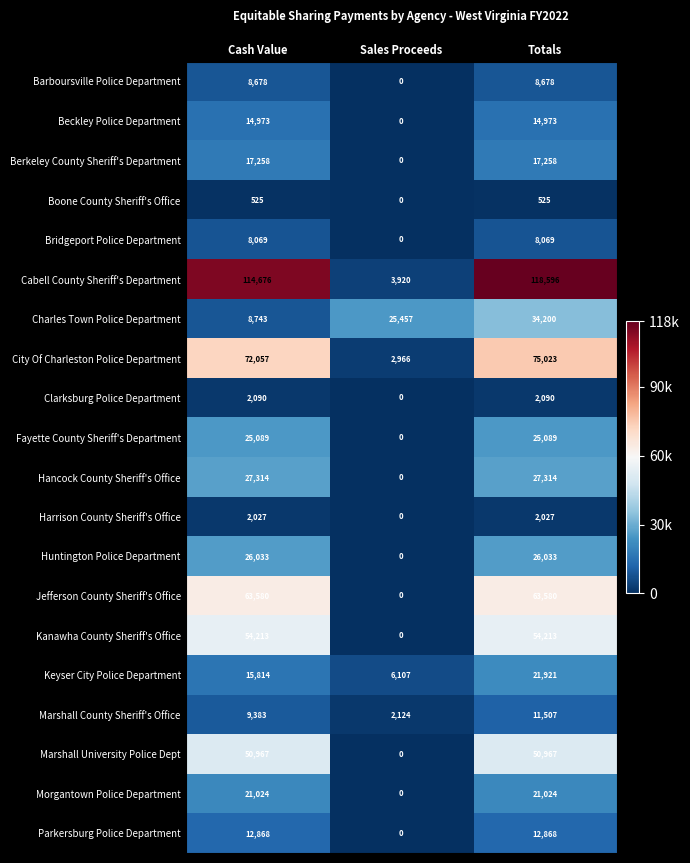

What is the difference between the maximum and minimum values in the Clarksburg Police Department series?

2090